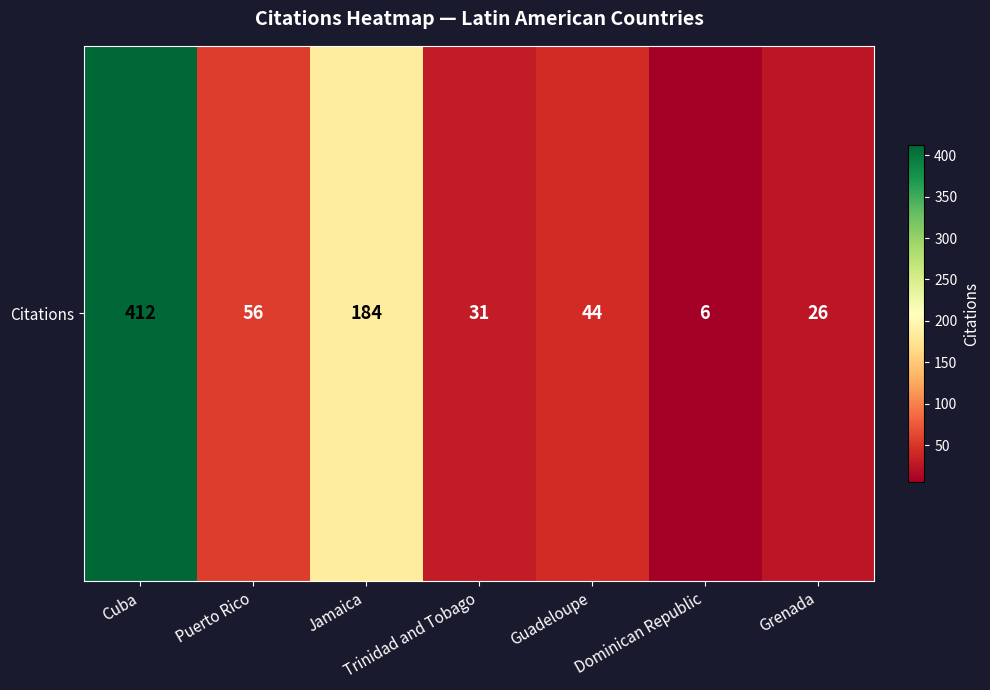

At which category does the chart reach its minimum across all series?

Dominican Republic